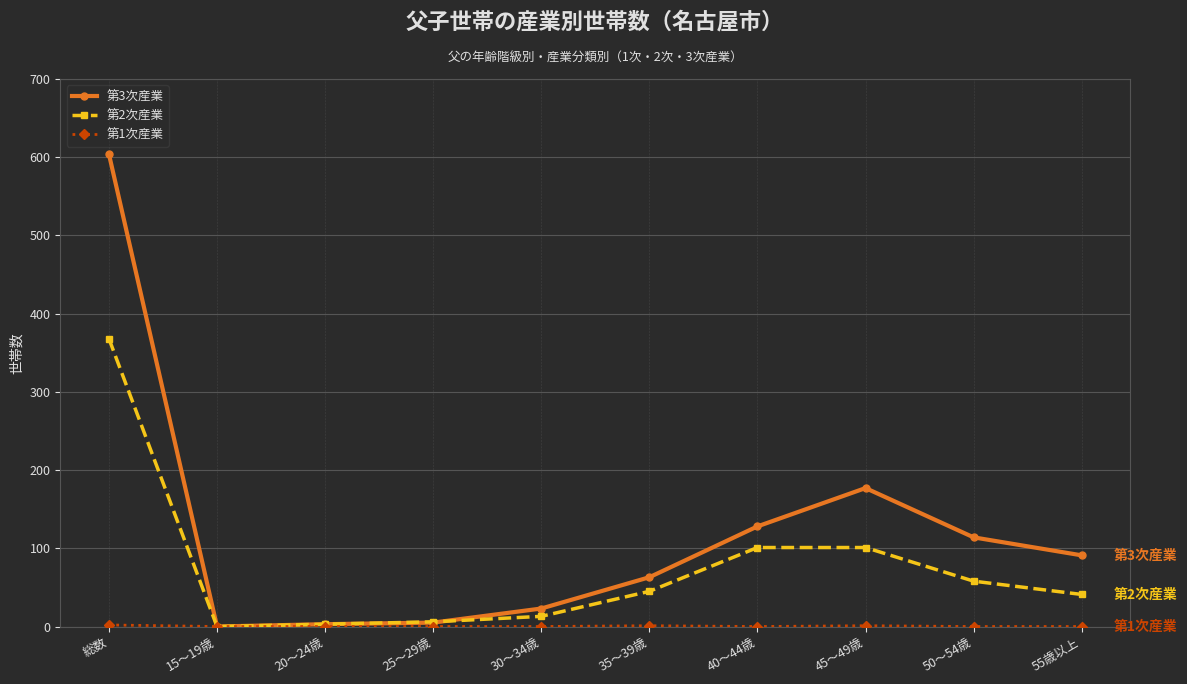

What is the spread (max minus min) of values at 55歳以上?

91